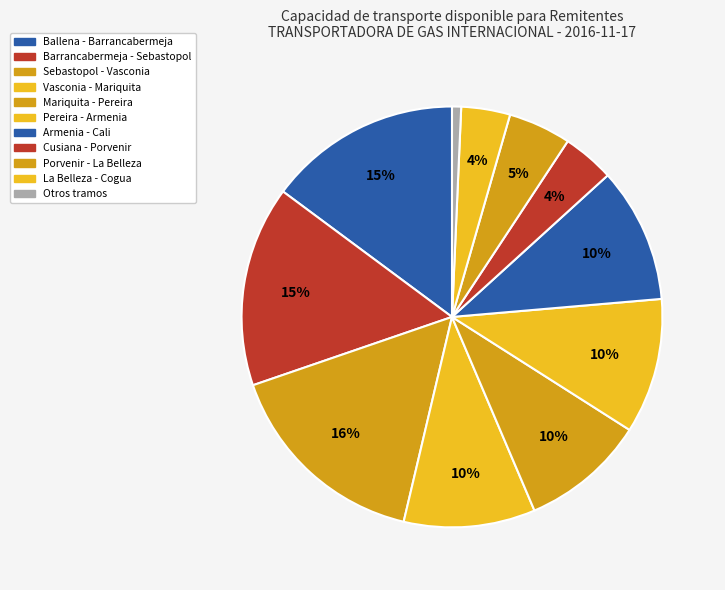

True or false: Pereira - Armenia accounts for 19% of the total.

False